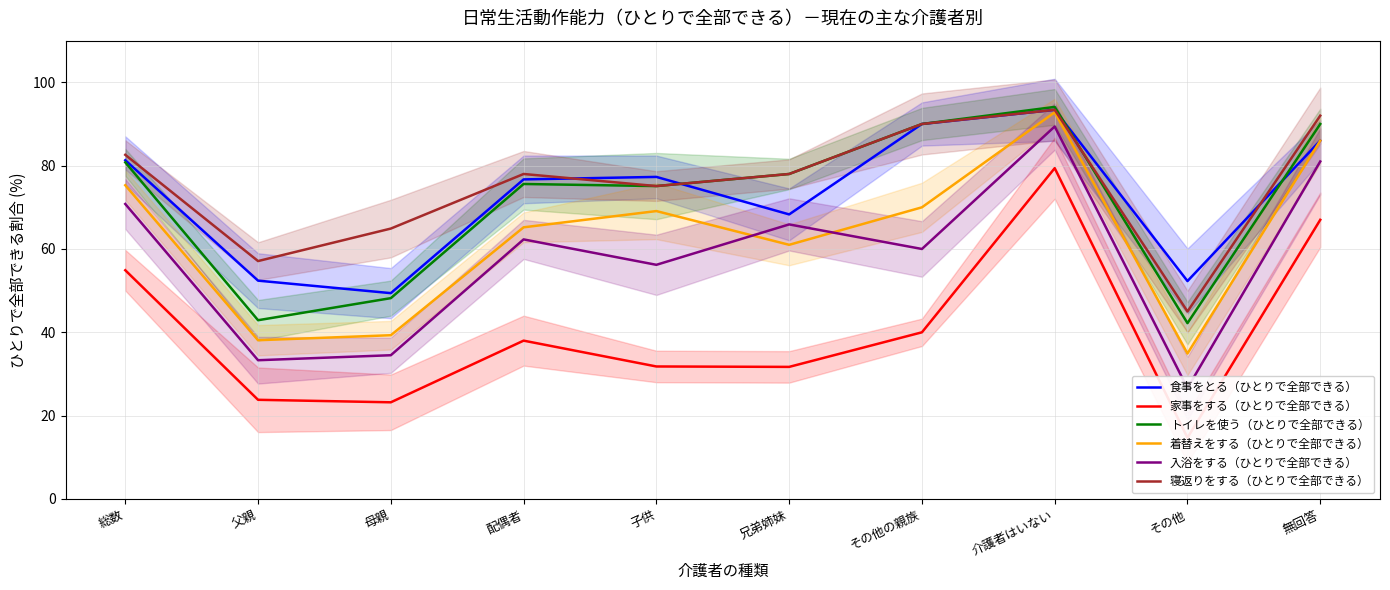

Read the 寝返りをする（ひとりで全部できる） value at その他の親族.

90.0